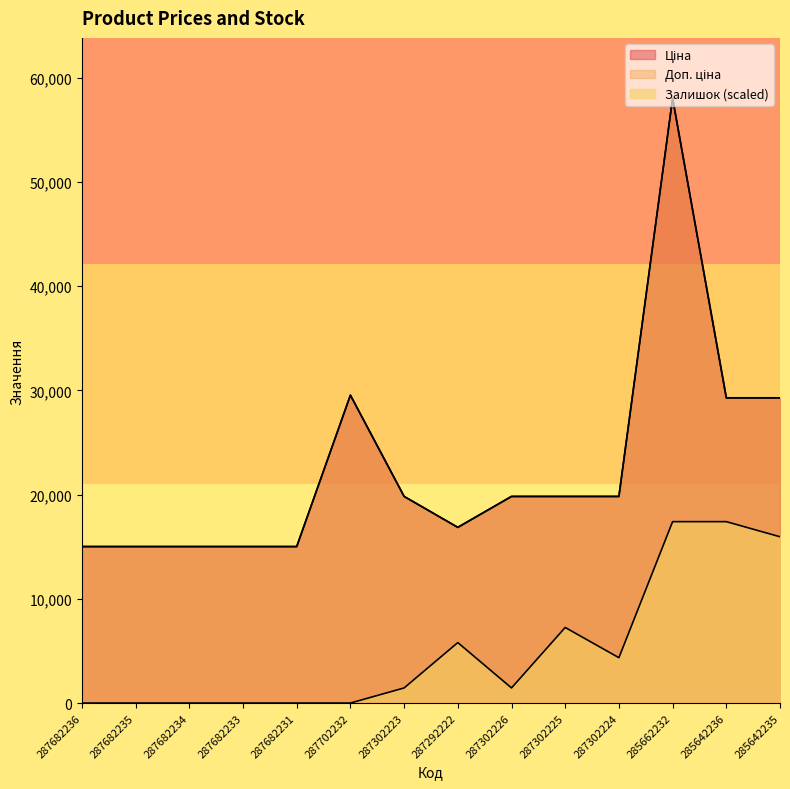

Reading left to right, what are all the values shown in this chart?

Ціна: 287682236=15019.2	287682235=15019.2	287682234=15019.2	287682233=15019.2	287682231=15019.2	287702232=29548.9	287302223=19831.1	287292222=16863.2	287302226=19831.1	287302225=19831.1	287302224=19831.1	285662232=58037.0	285642236=29294.9	285642235=29294.9
Доп. ціна: 287682236=15019.2	287682235=15019.2	287682234=15019.2	287682233=15019.2	287682231=15019.2	287702232=29548.9	287302223=19831.1	287292222=16863.2	287302226=19831.1	287302225=19831.1	287302224=19831.1	285662232=58037.0	285642236=29294.9	285642235=29294.9
Залишок: 287682236=0.0	287682235=0.0	287682234=0.0	287682233=0.0	287682231=0.0	287702232=0.0	287302223=1450.9	287292222=5803.7	287302226=1450.9	287302225=7254.6	287302224=4352.8	285662232=17411.1	285642236=17411.1	285642235=15960.2